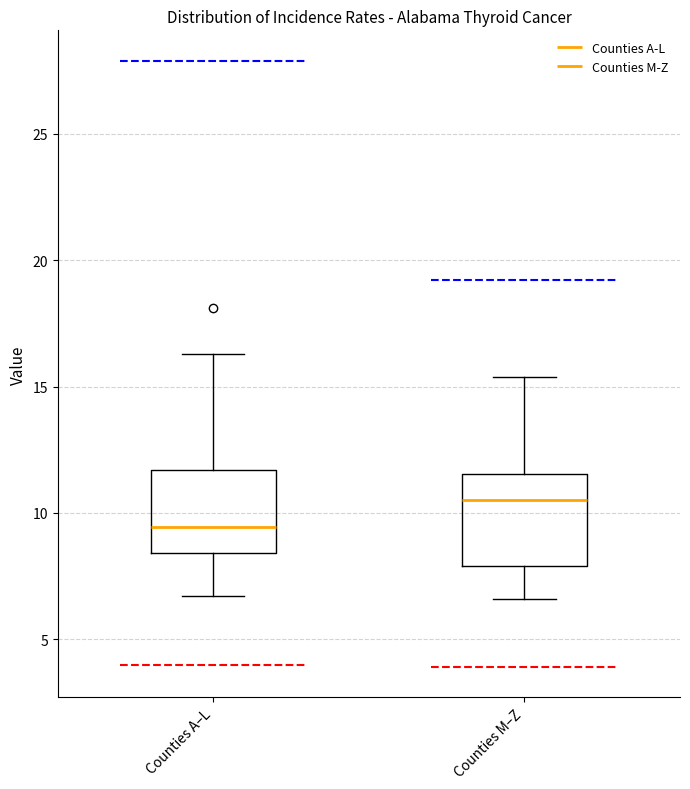

Reading left to right, read every box against the y-axis: the position of its median line, the range the box covers, and the ends of its whiskers. The values are not printed on the chart, so give them approximately, as read against the axis.

Counties A–L: median 9.5, box 8.5 to 11.5, whiskers 6.5 to 16.5
Counties M–Z: median 10.5, box 8.0 to 11.5, whiskers 6.5 to 15.5